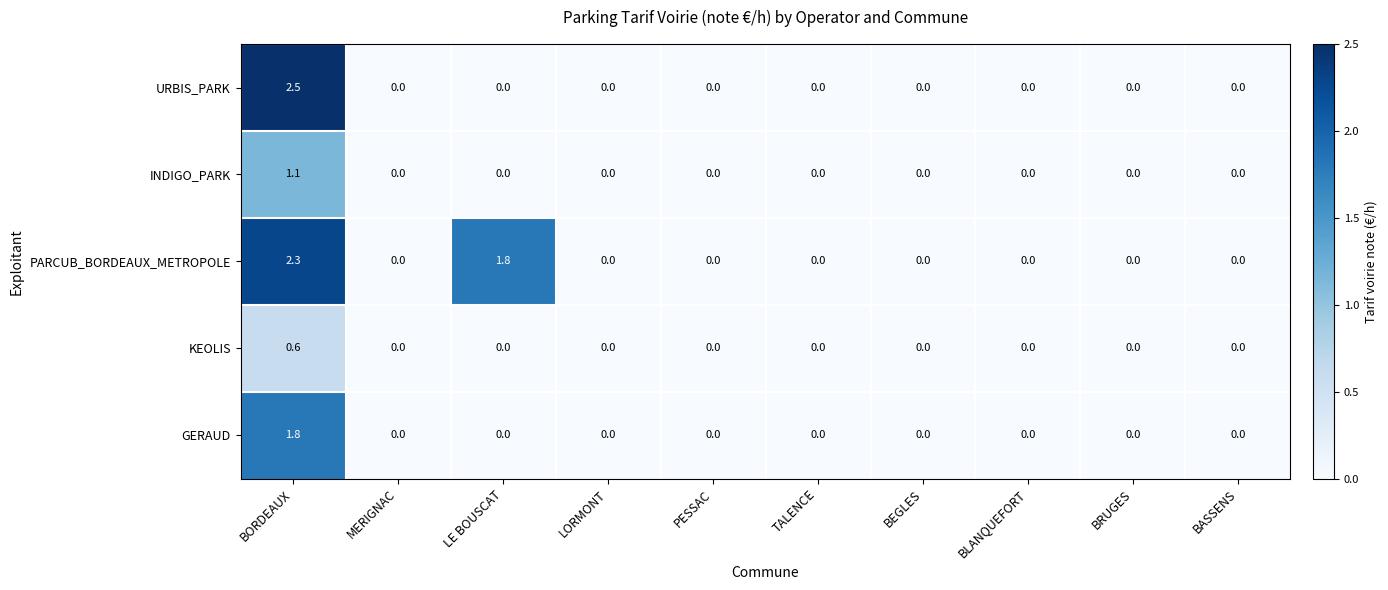

Which series has the largest range (max minus min)?

URBIS_PARK